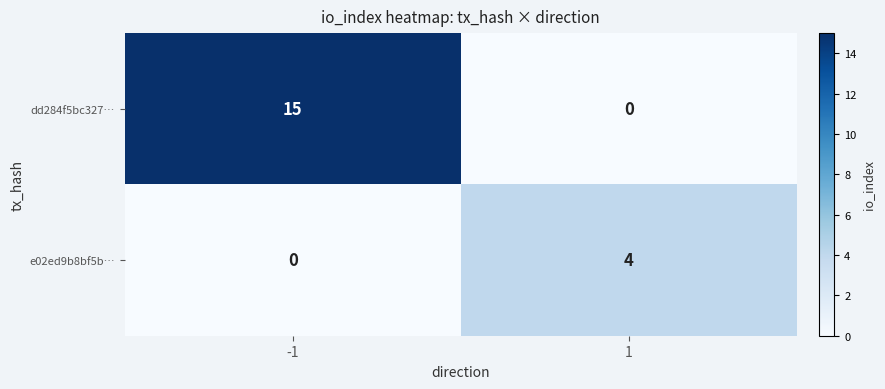

List the series in order of their peak value, highest first.

dd284f5bc327…, e02ed9b8bf5b…